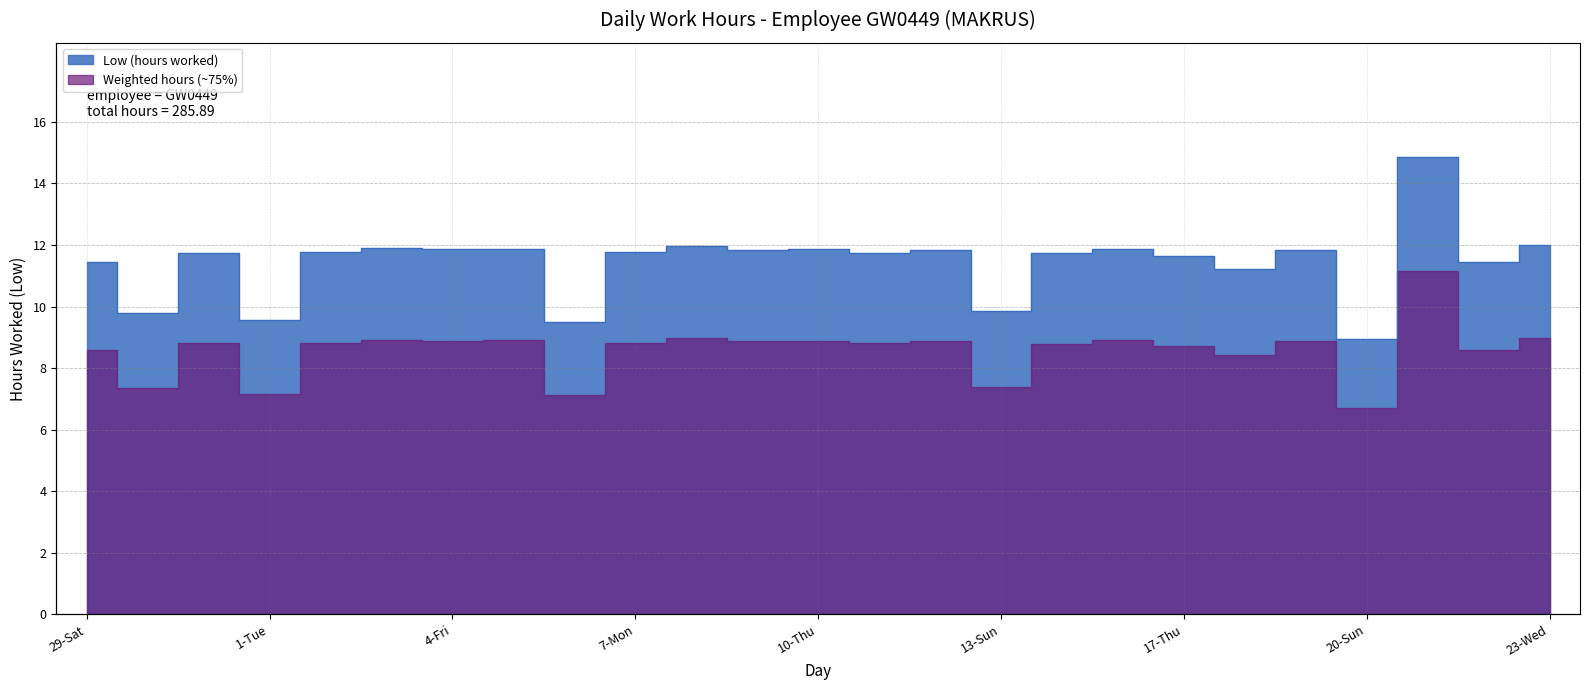

How many points are lower than both their immediate neighbors (excluding endpoints)?

10